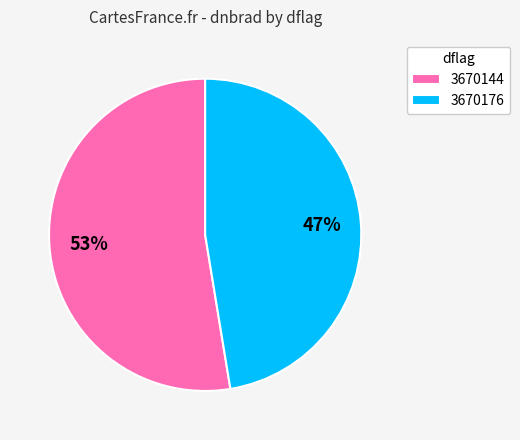

To the nearest percent, what is the average slice percentage?

50%